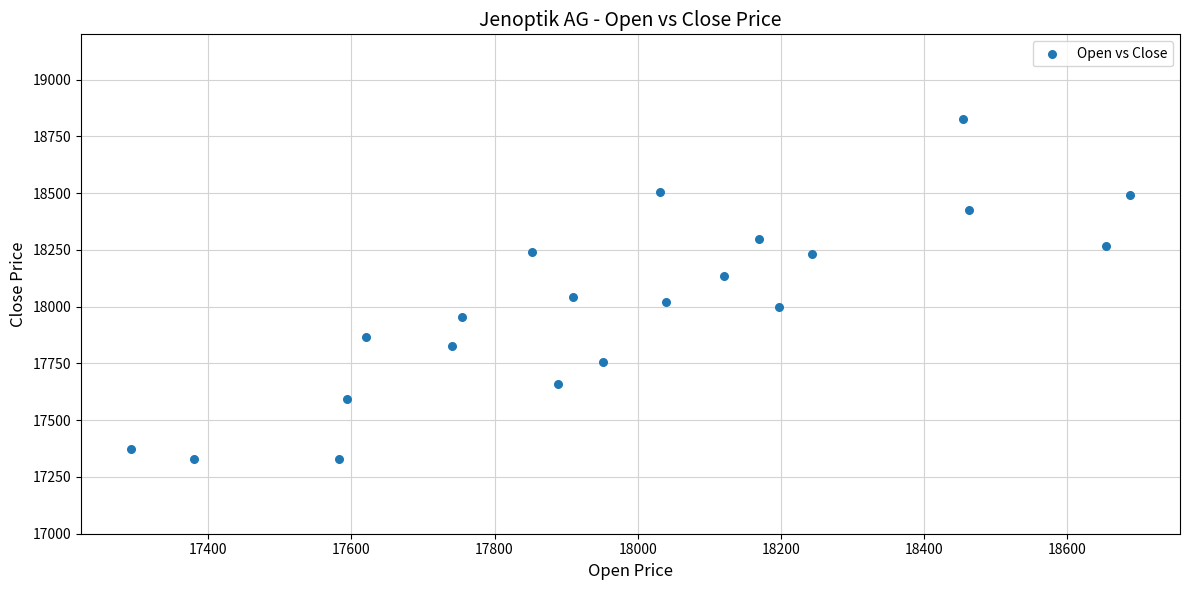

What Y value in the scatter plot is closest to 18077?

18042